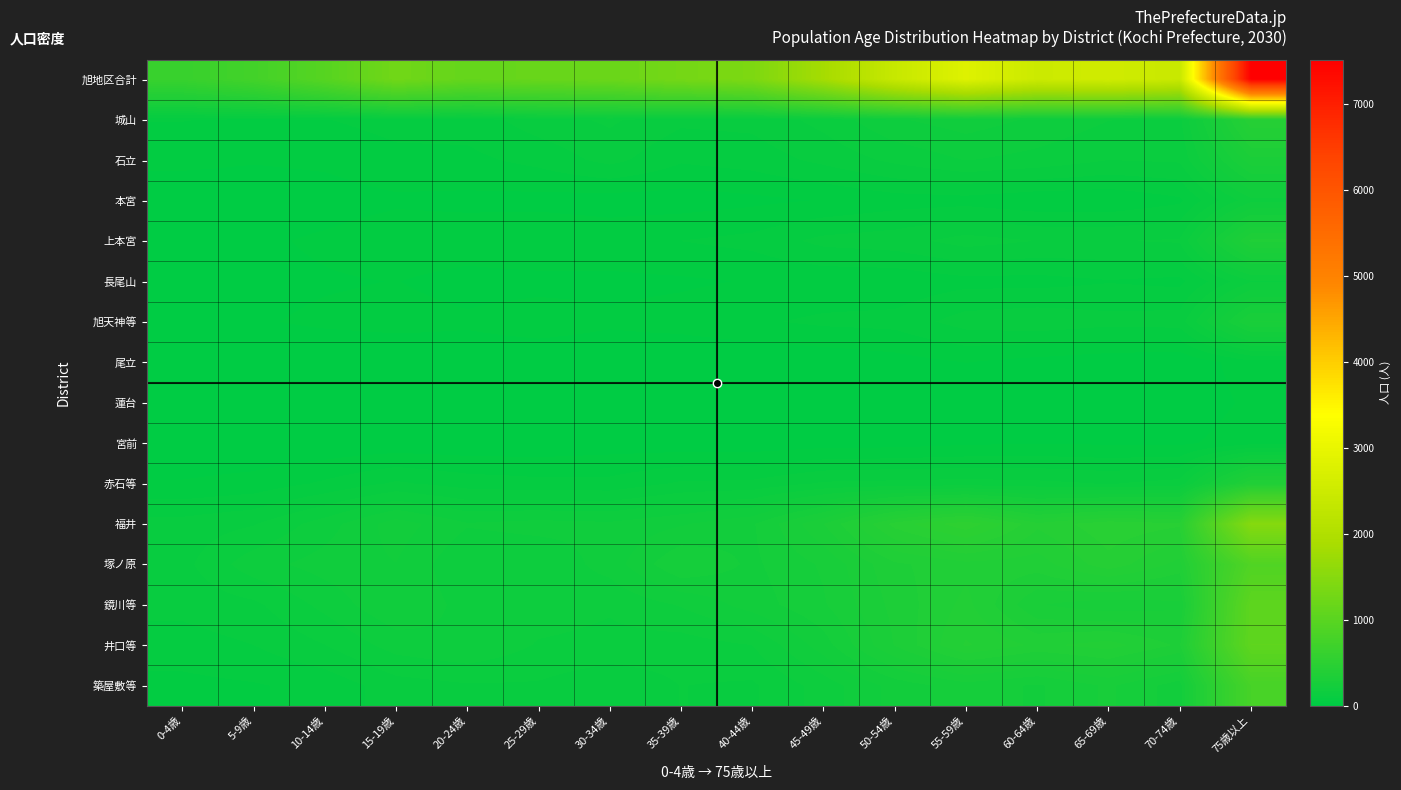

Reading left to right, transcribe all the data shown in this chart.

旭地区合計: 0-4歳=627	5-9歳=751	10-14歳=967	15-19歳=1263	20-24歳=1122	25-29歳=1157	30-34歳=1188	35-39歳=1300	40-44歳=1393	45-49歳=1840	50-54歳=2398	55-59歳=2807	60-64歳=2480	65-69歳=2556	70-74歳=2421	75歳以上=7521
城山: 0-4歳=60	5-9歳=54	10-14歳=58	15-19歳=69	20-24歳=72	25-29歳=104	30-34歳=123	35-39歳=95	40-44歳=97	45-49歳=128	50-54歳=173	55-59歳=192	60-64歳=171	65-69歳=148	70-74歳=140	75歳以上=439
石立: 0-4歳=38	5-9歳=32	10-14歳=36	15-19歳=51	20-24歳=51	25-29歳=68	30-34歳=98	35-39歳=63	40-44歳=72	45-49歳=96	50-54歳=125	55-59歳=148	60-64歳=137	65-69歳=118	70-74歳=122	75歳以上=314
本宮: 0-4歳=6	5-9歳=9	10-14歳=14	15-19歳=24	20-24歳=22	25-29歳=19	30-34歳=14	35-39歳=15	40-44歳=22	45-49歳=31	50-54歳=44	55-59歳=47	60-64歳=36	65-69歳=35	70-74歳=53	75歳以上=168
上本宮: 0-4歳=19	5-9歳=23	10-14歳=35	15-19歳=49	20-24歳=46	25-29歳=56	30-34歳=50	35-39歳=59	40-44歳=68	45-49歳=97	50-54歳=105	55-59歳=130	60-64歳=117	65-69歳=116	70-74歳=121	75歳以上=359
長尾山: 0-4歳=13	5-9歳=20	10-14歳=26	15-19歳=30	20-24歳=19	25-29歳=20	30-34歳=22	35-39歳=25	40-44歳=31	45-49歳=36	50-54歳=36	55-59歳=49	60-64歳=48	65-69歳=57	70-74歳=51	75歳以上=144
旭天神等: 0-4歳=18	5-9歳=26	10-14歳=35	15-19歳=40	20-24歳=34	25-29歳=44	30-34歳=34	35-39歳=41	40-44歳=54	45-49歳=65	50-54歳=69	55-59歳=102	60-64歳=110	65-69歳=99	70-74歳=103	75歳以上=298
尾立: 0-4歳=6	5-9歳=7	10-14歳=2	15-19歳=3	20-24歳=11	25-29歳=9	30-34歳=9	35-39歳=3	40-44歳=3	45-49歳=8	50-54歳=17	55-59歳=30	60-64歳=18	65-69歳=9	70-74歳=4	75歳以上=48
蓮台: 0-4歳=1	5-9歳=0	10-14歳=0	15-19歳=1	20-24歳=2	25-29歳=0	30-34歳=2	35-39歳=0	40-44歳=1	45-49歳=8	50-54歳=11	55-59歳=5	60-64歳=3	65-69歳=2	70-74歳=6	75歳以上=36
宮前: 0-4歳=4	5-9歳=5	10-14歳=5	15-19歳=9	20-24歳=8	25-29歳=9	30-34歳=14	35-39歳=11	40-44歳=10	45-49歳=16	50-54歳=18	55-59歳=24	60-64歳=28	65-69歳=25	70-74歳=23	75歳以上=47
赤石等: 0-4歳=32	5-9歳=40	10-14歳=64	15-19歳=93	20-24歳=75	25-29歳=68	30-34歳=68	35-39歳=93	40-44歳=96	45-49歳=122	50-54歳=126	55-59歳=129	60-64歳=125	65-69歳=116	70-74歳=129	75歳以上=381
福井: 0-4歳=100	5-9歳=115	10-14歳=162	15-19歳=221	20-24歳=179	25-29歳=187	30-34歳=182	35-39歳=202	40-44歳=231	45-49歳=322	50-54歳=452	55-59歳=522	60-64歳=418	65-69歳=462	70-74歳=446	75歳以上=1486
塚ノ原: 0-4歳=108	5-9歳=165	10-14歳=189	15-19歳=205	20-24歳=149	25-29歳=152	30-34歳=189	35-39歳=264	40-44歳=229	45-49歳=269	50-54歳=347	55-59歳=372	60-64歳=367	65-69歳=430	70-74歳=371	75歳以上=901
鏡川等: 0-4歳=97	5-9歳=111	10-14歳=156	15-19歳=204	20-24歳=165	25-29歳=163	30-34歳=151	35-39歳=179	40-44歳=219	45-49歳=261	50-54歳=333	55-59歳=391	60-64歳=296	65-69歳=274	70-74歳=286	75歳以上=1047
井口等: 0-4歳=75	5-9歳=88	10-14歳=117	15-19歳=160	20-24歳=175	25-29歳=144	30-34歳=138	35-39歳=132	40-44歳=147	45-49歳=221	50-54歳=325	55-59歳=415	60-64歳=375	65-69歳=395	70-74歳=347	75歳以上=1058
築屋敷等: 0-4歳=50	5-9歳=56	10-14歳=68	15-19歳=104	20-24歳=114	25-29歳=114	30-34歳=94	35-39歳=118	40-44歳=113	45-49歳=160	50-54歳=217	55-59歳=251	60-64歳=231	65-69歳=270	70-74歳=219	75歳以上=795